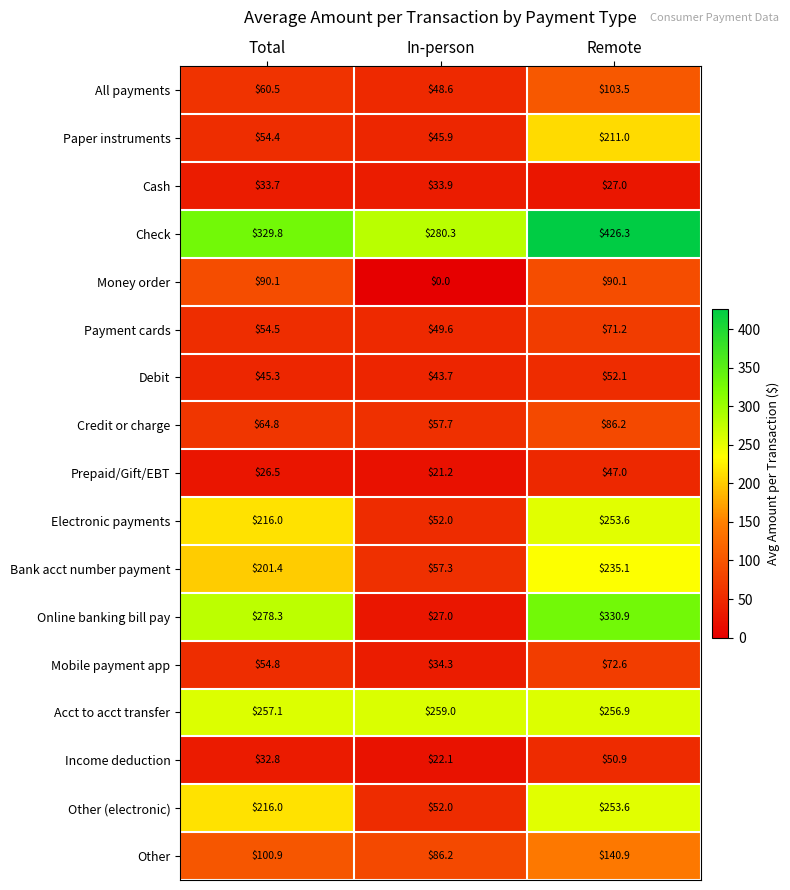

At how many categories does at least one series exceed 252?

3